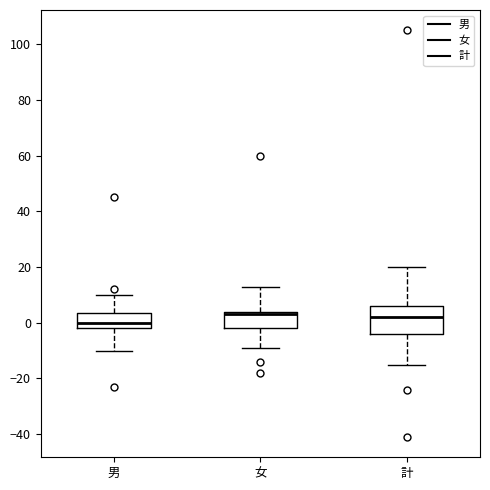

Which box's median line is the lowest?

男